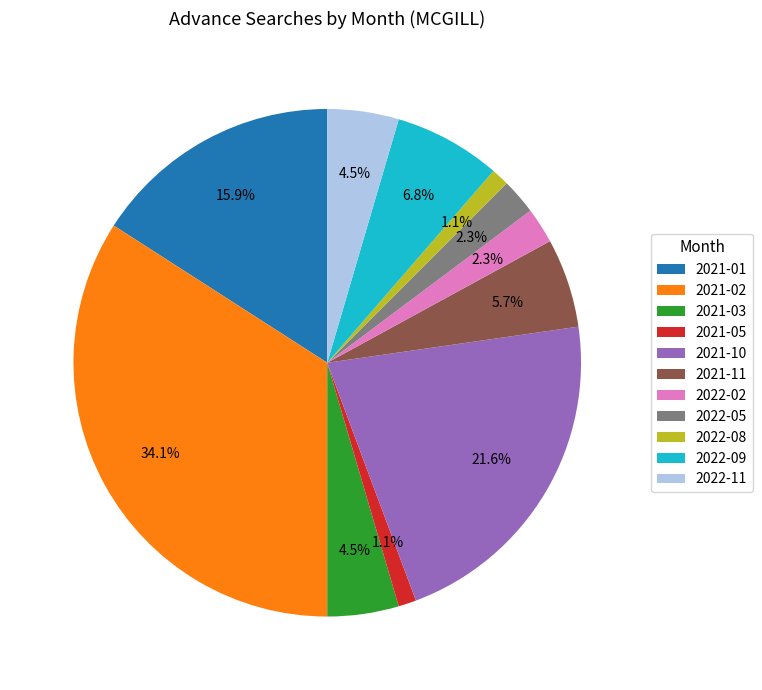

True or false: 2021-05 accounts for 11% of the total.

False